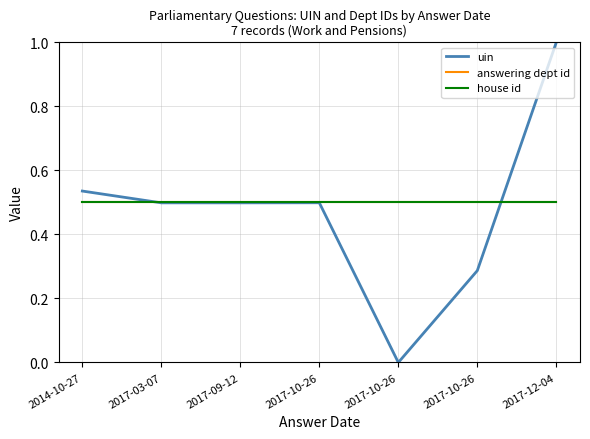

Does the chart display data point markers on the line(s)?

No